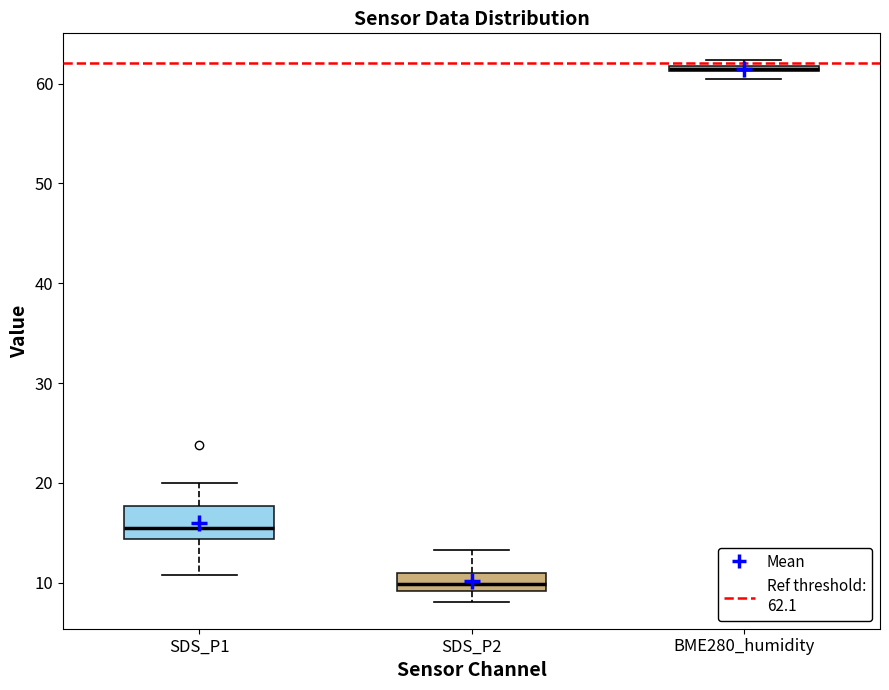

Where is the lower edge of the box for BME280_humidity on the y-axis? The values are not printed on the chart, so give them approximately, as read against the axis.

61